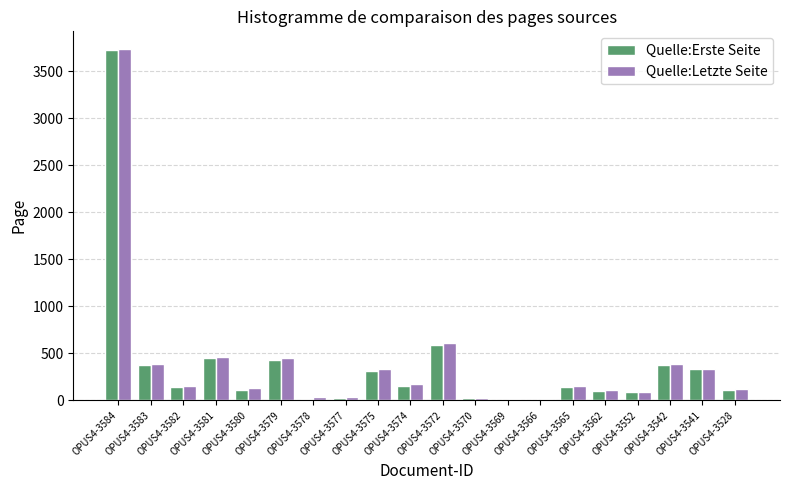

At which label does Quelle:Letzte Seite first exceed 157?

OPUS4-3584